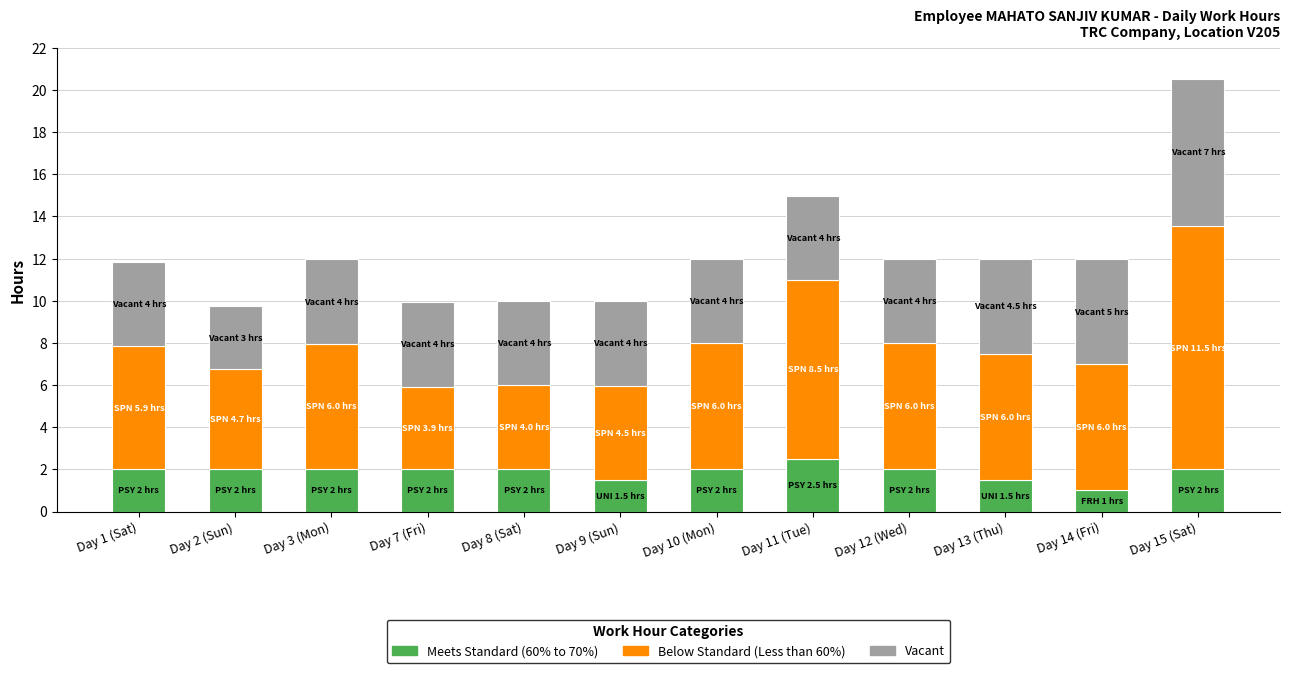

What is the minimum value for Meets Standard (60% to 70%)?

1.0